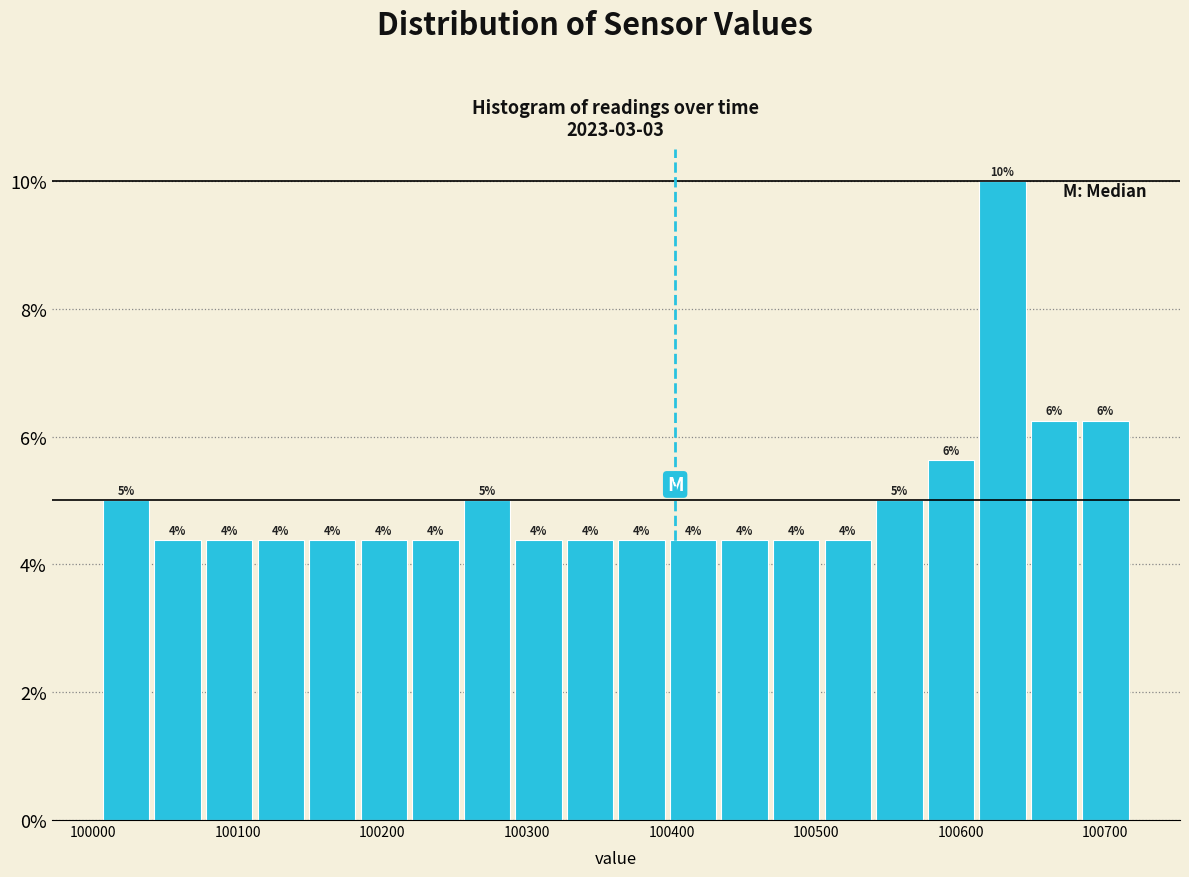

Around what value on the x-axis is the tallest bar? Give the approximate position of its centre, as read against the axis.

100630